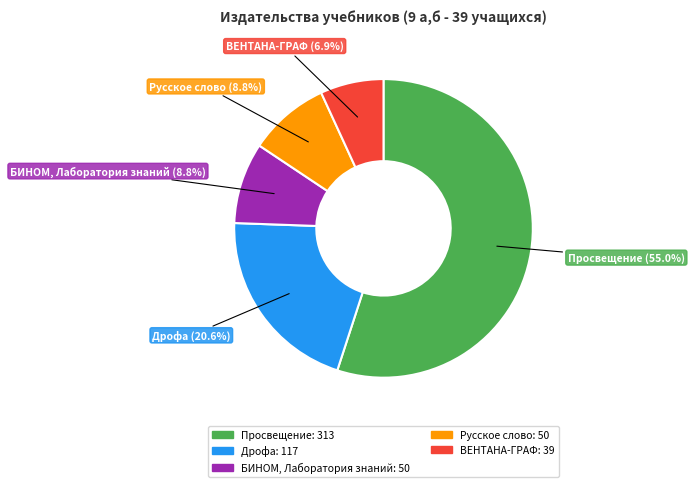

The Русское слово slice represents 9% of the pie. True or false?

True